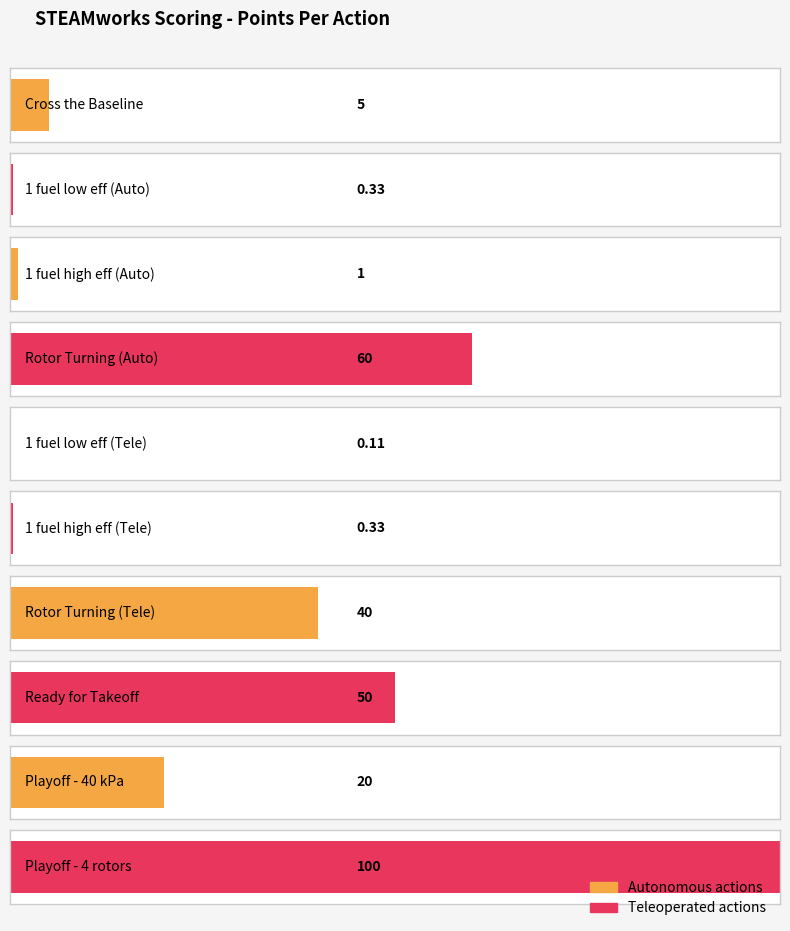

Where does the Teleoperated Points series first go above 40?

Rotor Turning